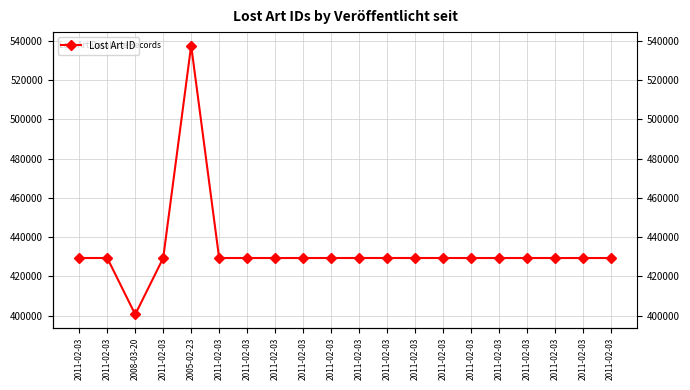

How many interior local valleys (lower than both neighbors) does the data have?

6